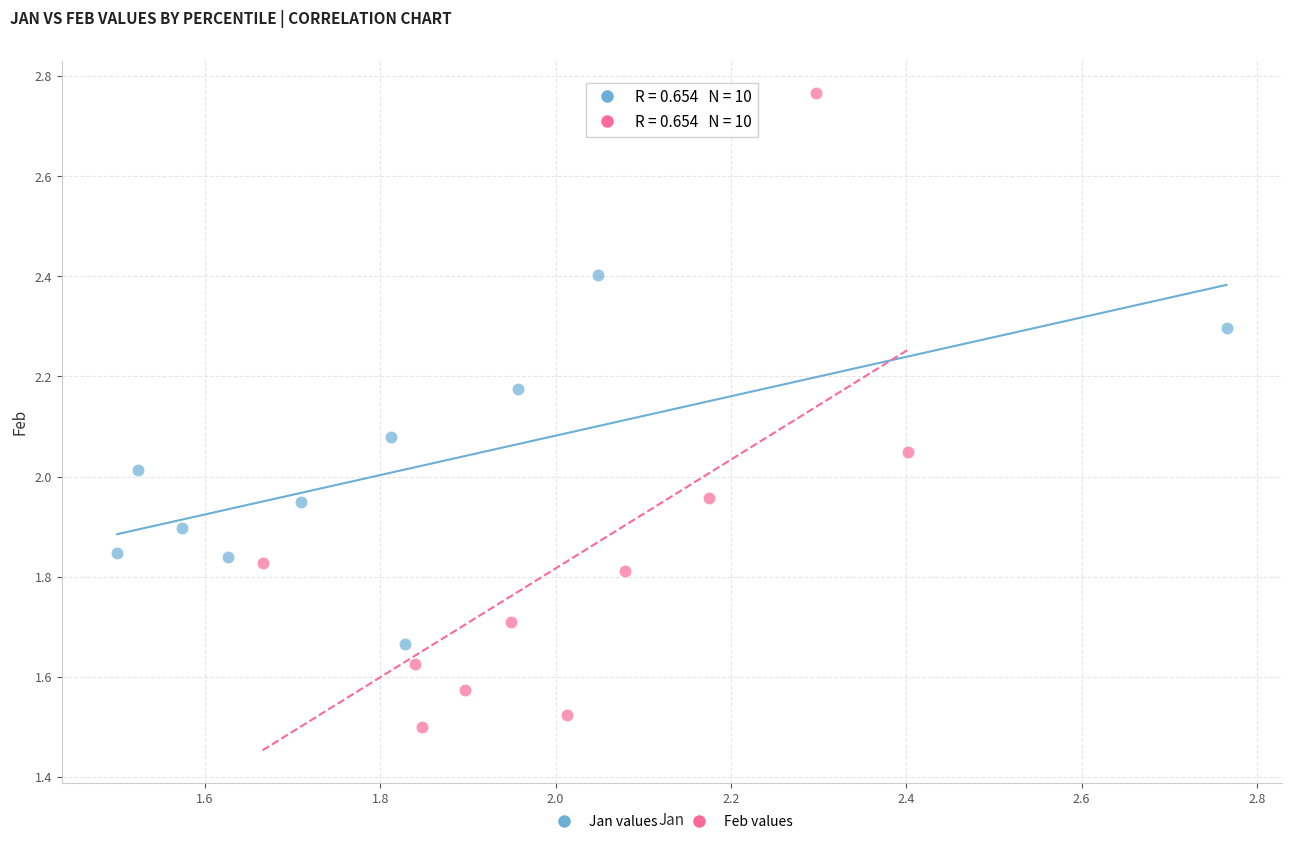

Which series has the widest spread of Y values?

Feb values